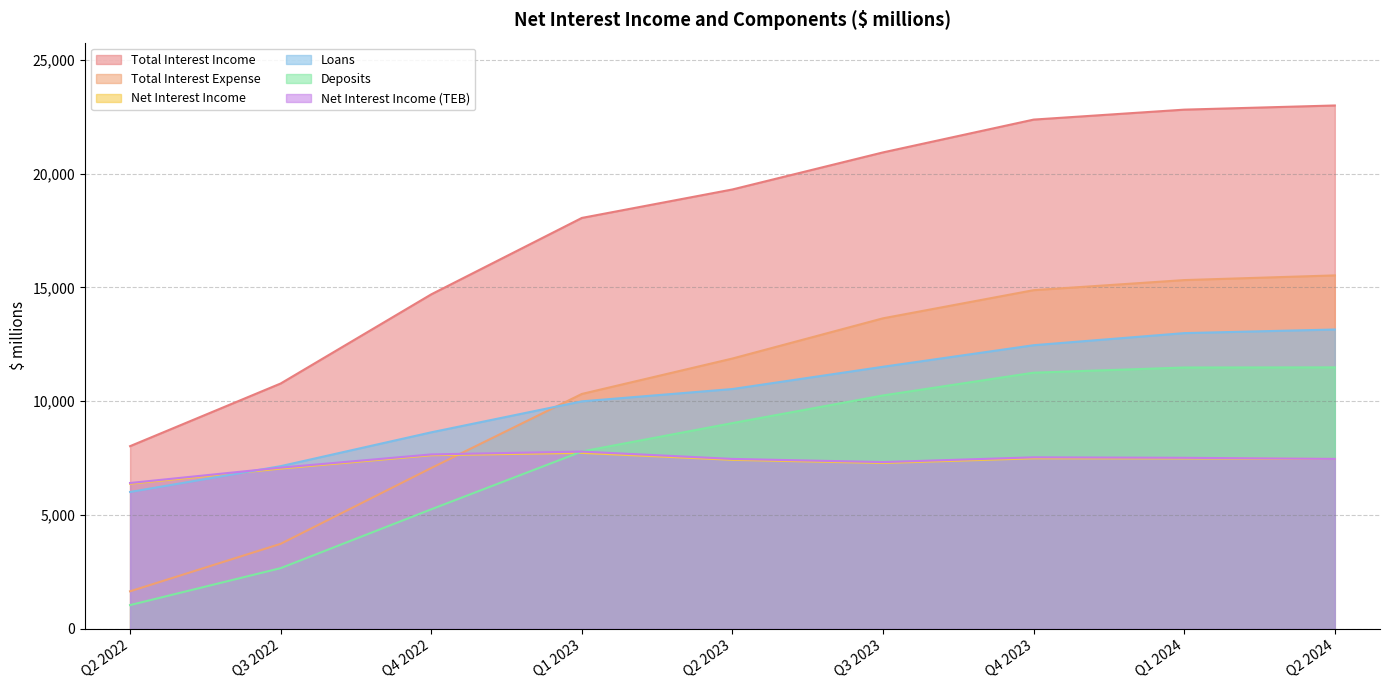

What is the difference between the maximum and minimum values in the Net Interest Income (TEB) series?

1379